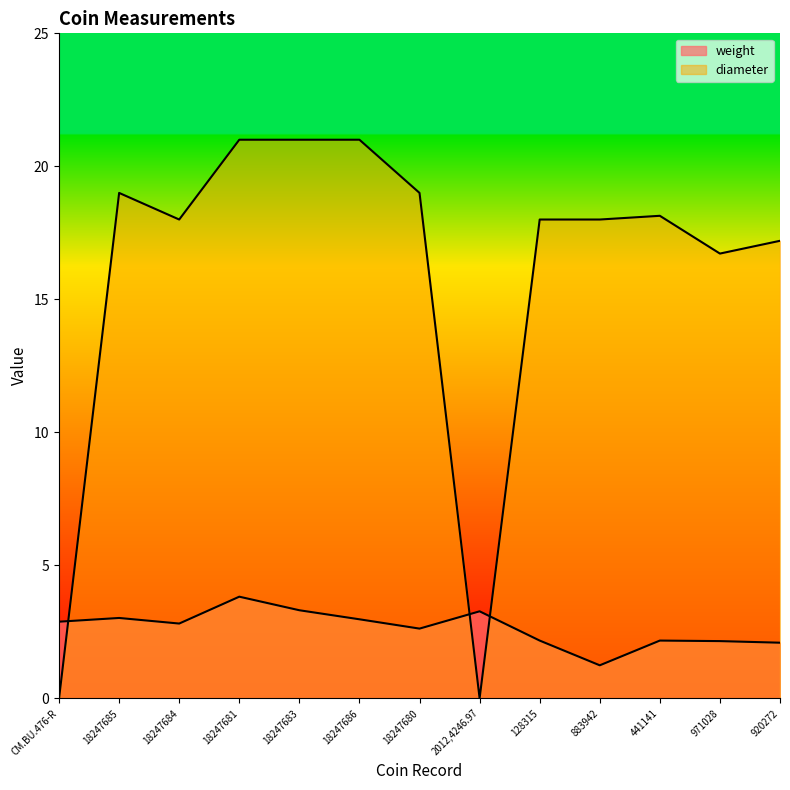

What is the sum of the weight values at 18247684 and 18247680?

5.4